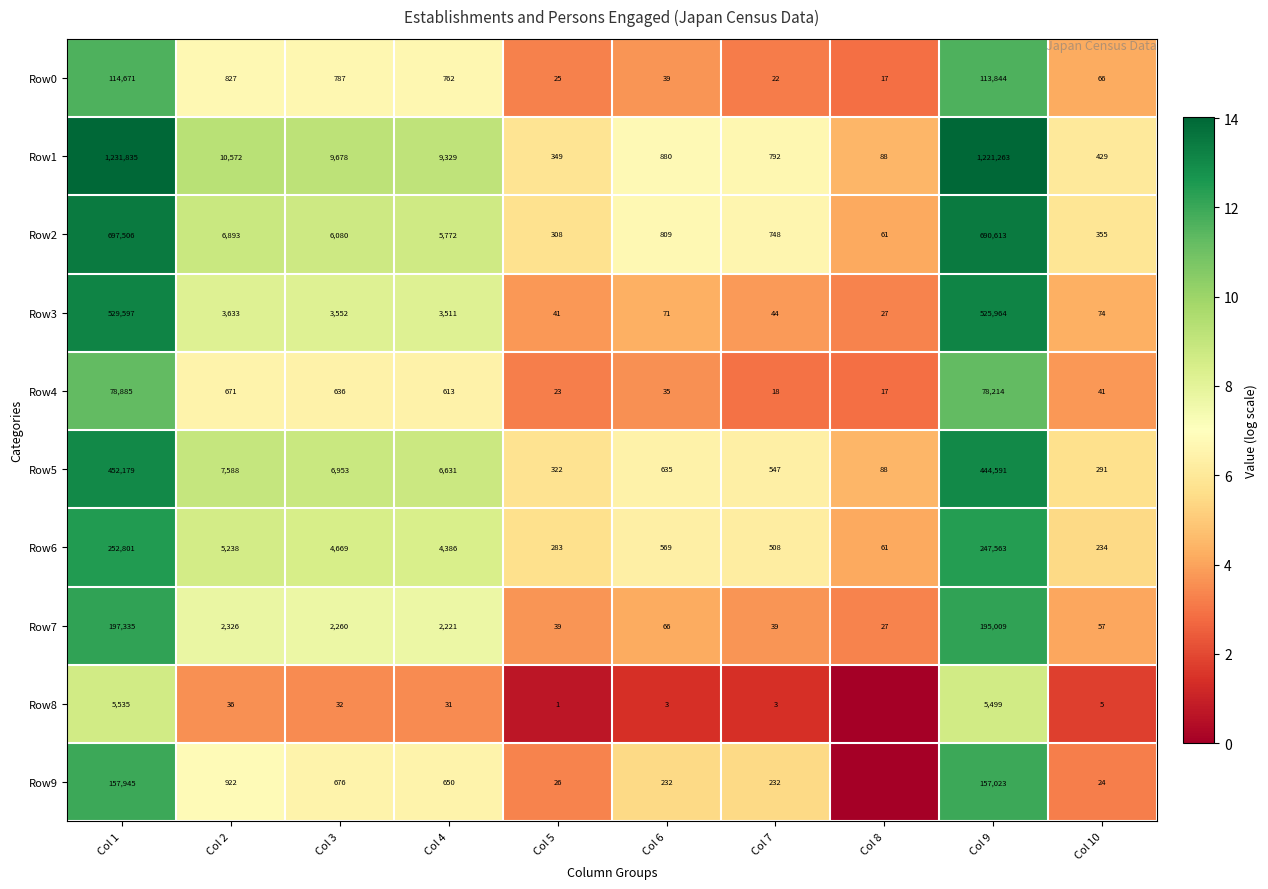

At Col 5, list the series in order from smallest to largest.

Row8, Row4, Row0, Row9, Row7, Row3, Row6, Row2, Row5, Row1